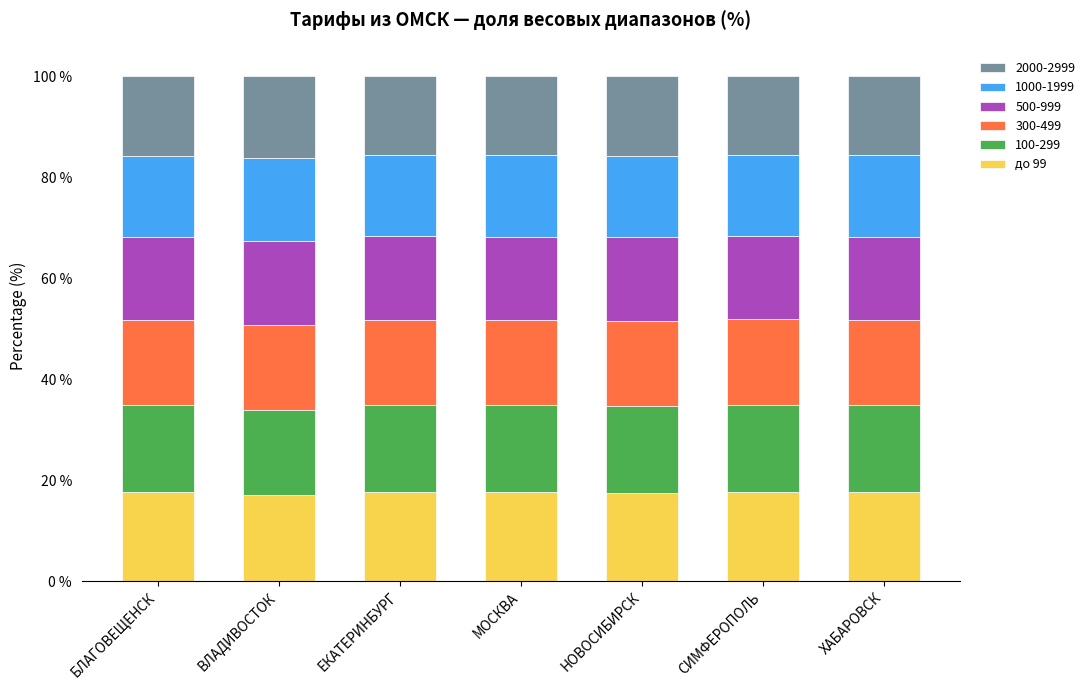

What is the total value across all series at ЕКАТЕРИНБУРГ?

100.0